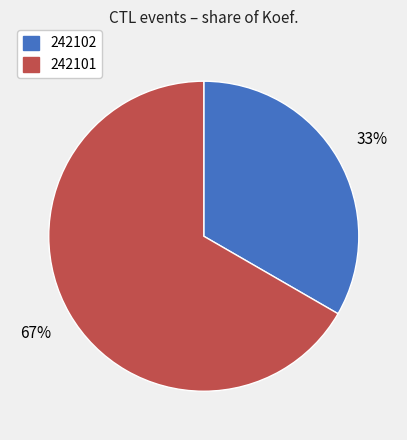

To the nearest percent, what is the average slice percentage?

50%